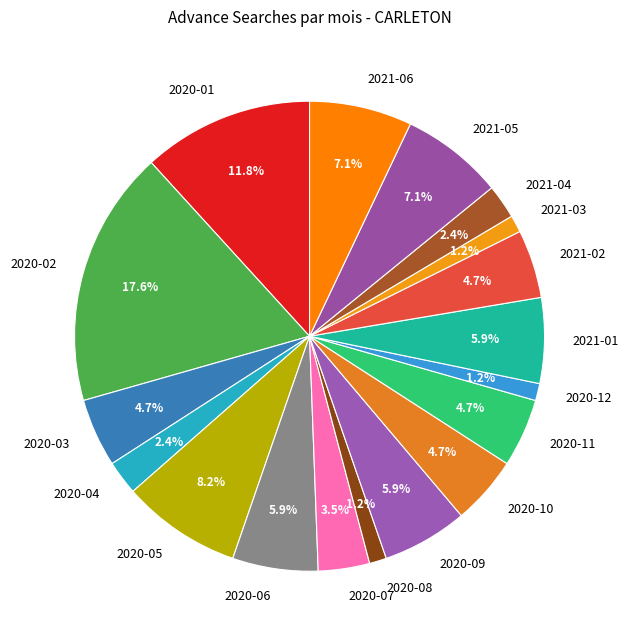

The 2020-06 slice represents 6% of the pie. True or false?

True